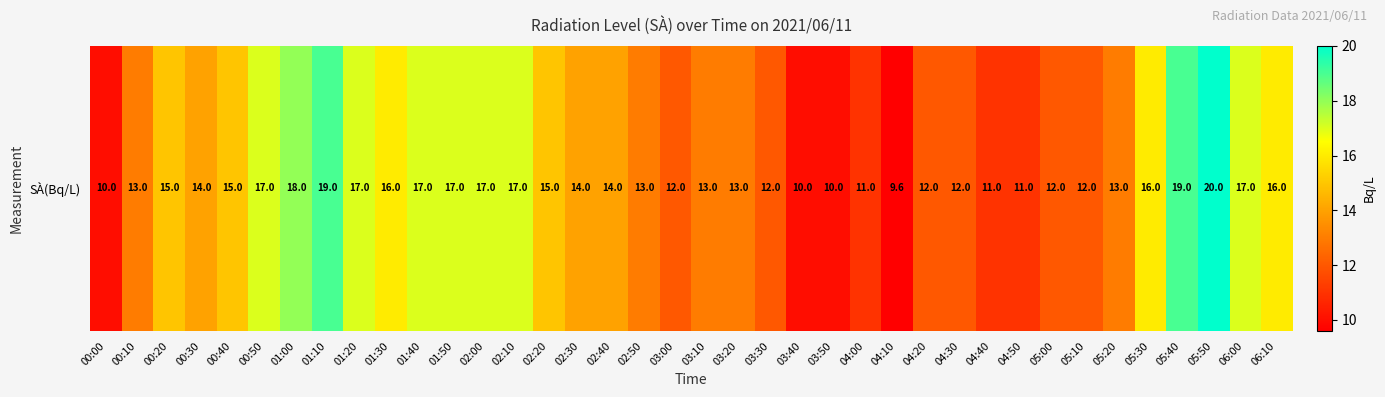

What is the sum of the values at 01:30 and 00:20?

31.0